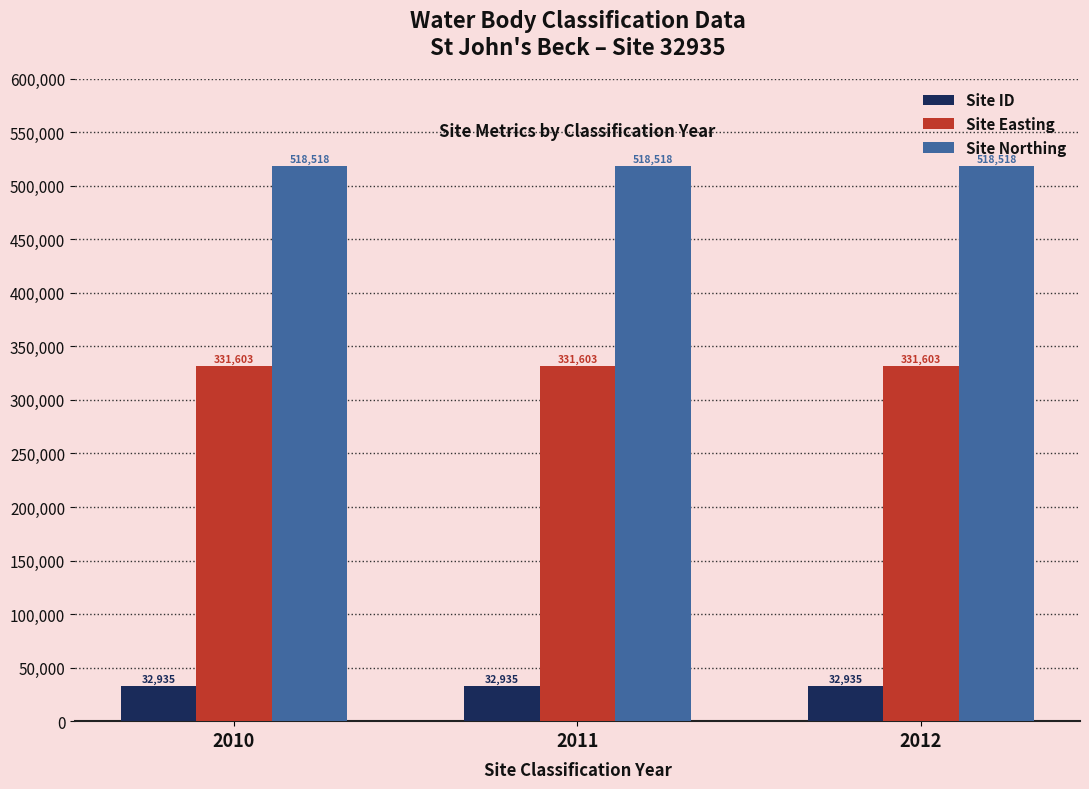

Is it true that Site Northing equals 518518 at 2012?

True